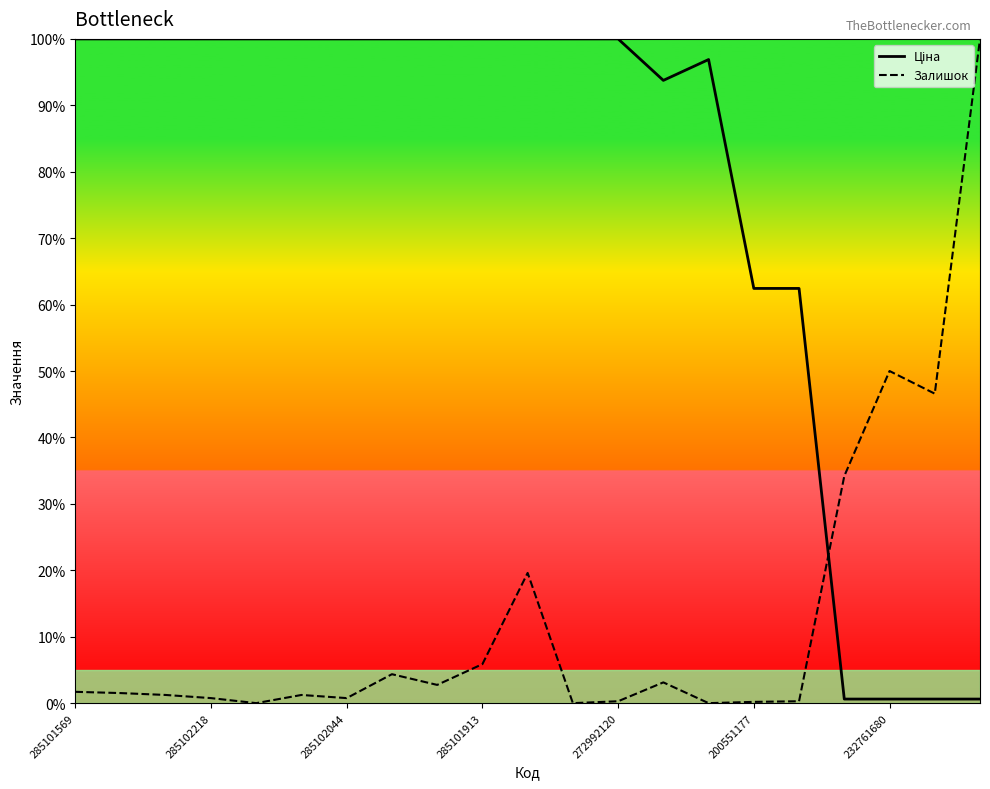

What is the difference between the maximum and minimum values in the Залишок series?

100.0